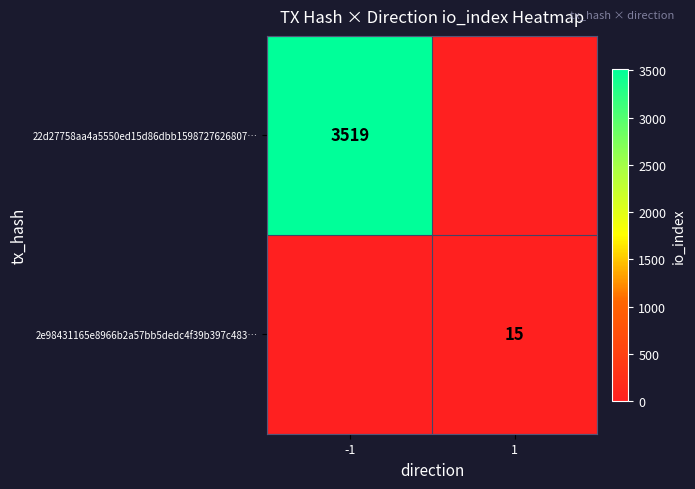

Is the value of 2e98431165e8966b2a57bb5dedc4f39b397c483… at 1 greater than the value of 22d27758aa4a5550ed15d86dbb1598727626807… at -1?

No